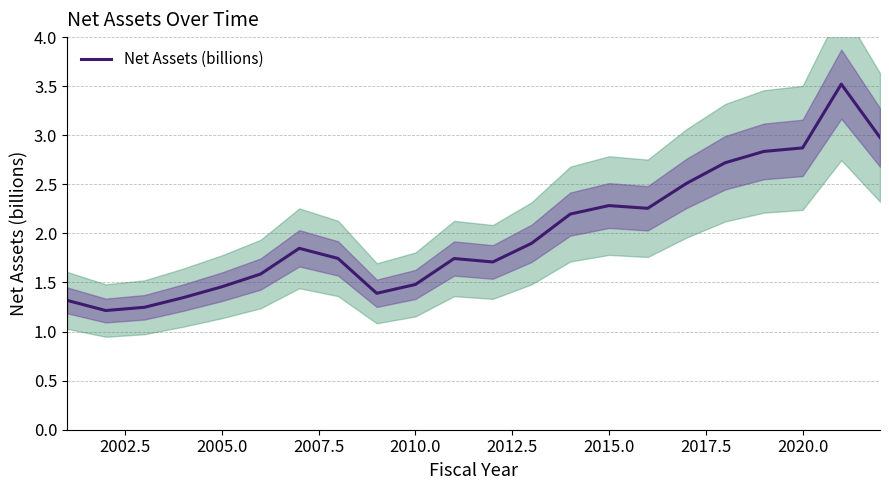

What is the maximum value for Net Assets (billions)?

3.5